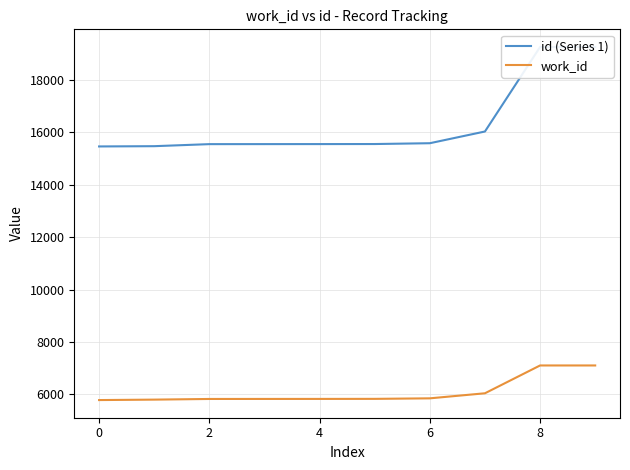

Which series has the largest range (max minus min)?

id (Series 1)